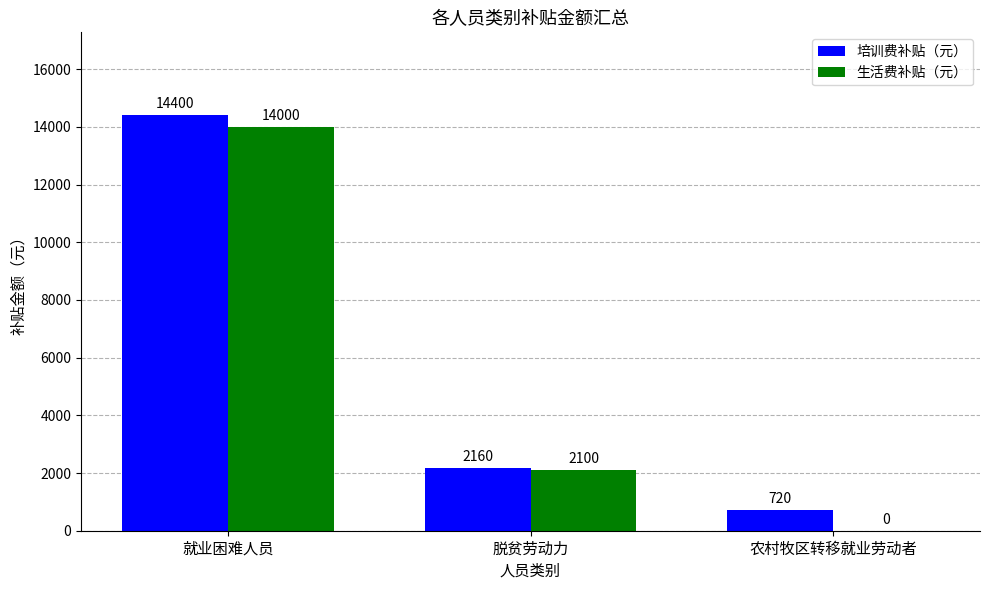

What is the difference between the 生活费补贴（元） values at 脱贫劳动力 and 农村牧区转移就业劳动者?

2100